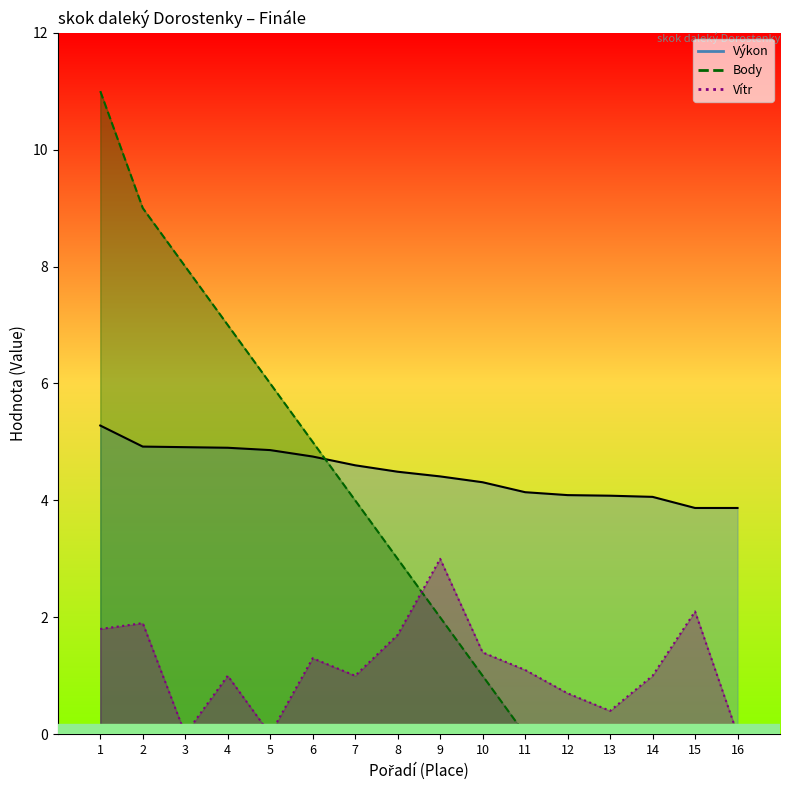

What is the spread (max minus min) of values at 2?

7.1